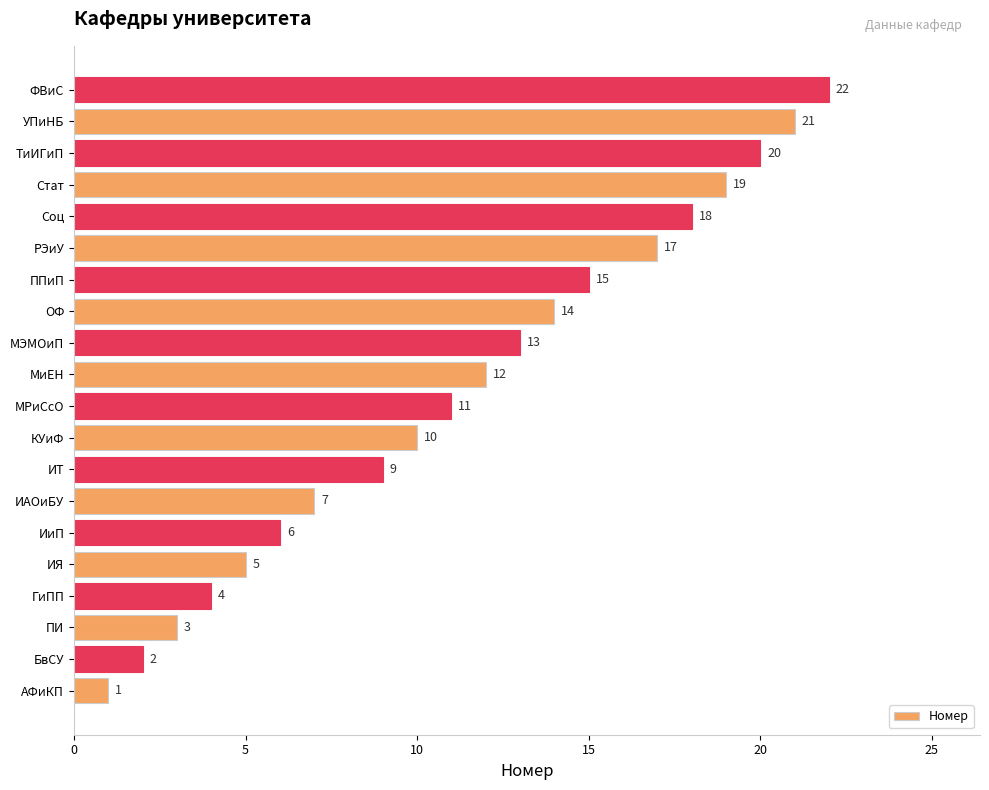

What is the maximum value shown in the chart?

22